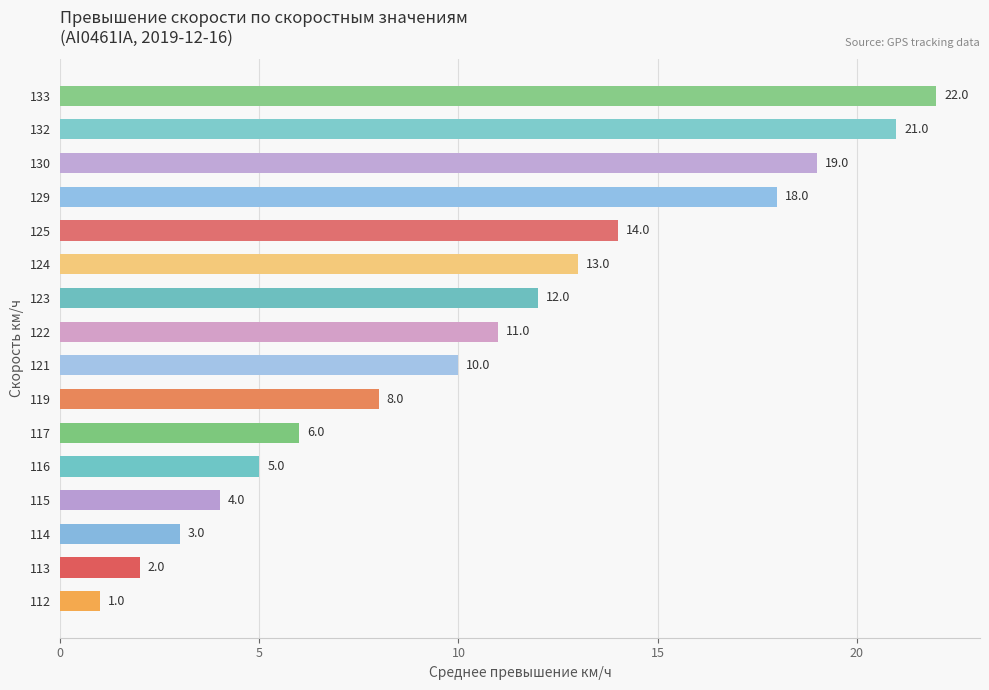

Approximately how many times larger is the value at 121 compared to 114?

3.3